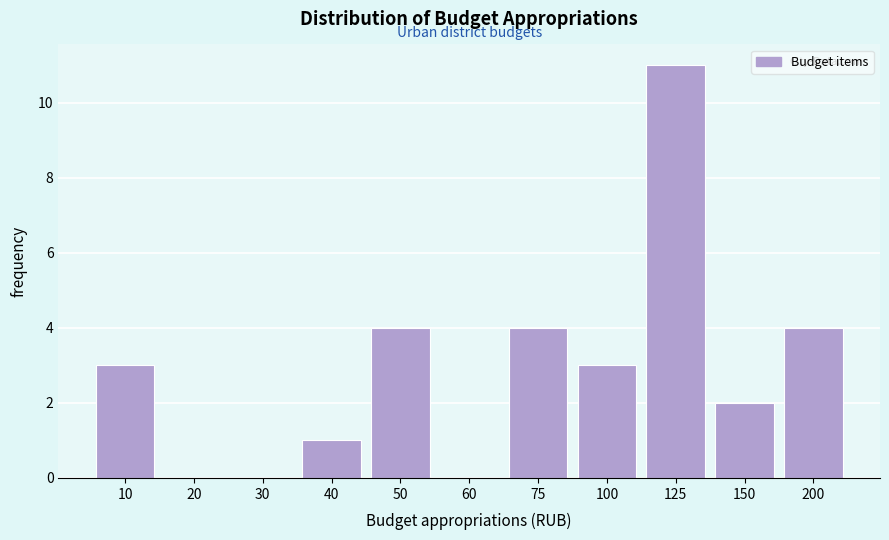

Reading left to right, extract all data points from this chart.

10=3	20=0	30=0	40=1	50=4	60=0	75=4	100=3	125=11	150=2	200=4